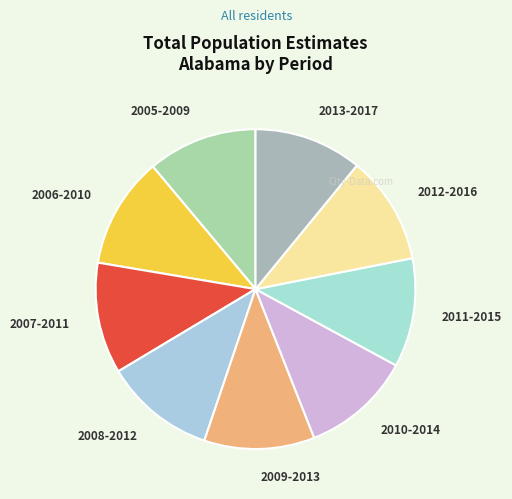

Does any single category account for the majority?

No